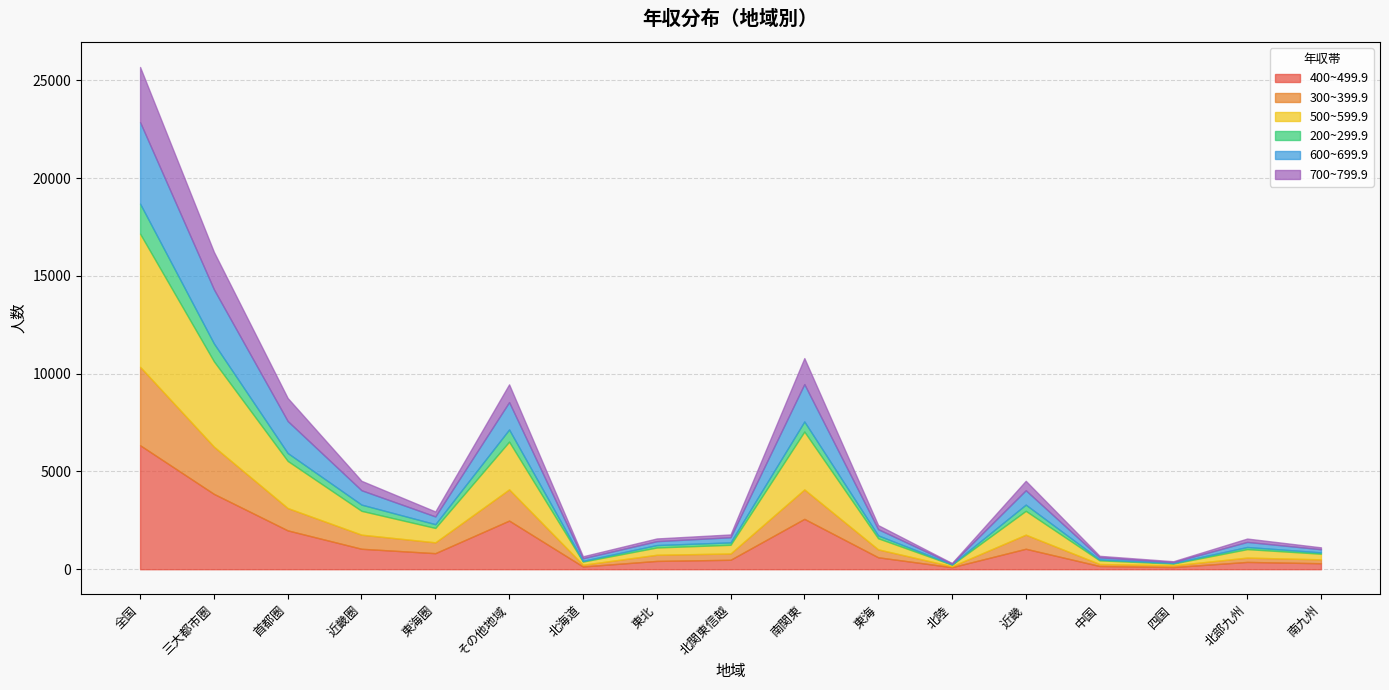

At which category is the sum across all series the highest?

全国